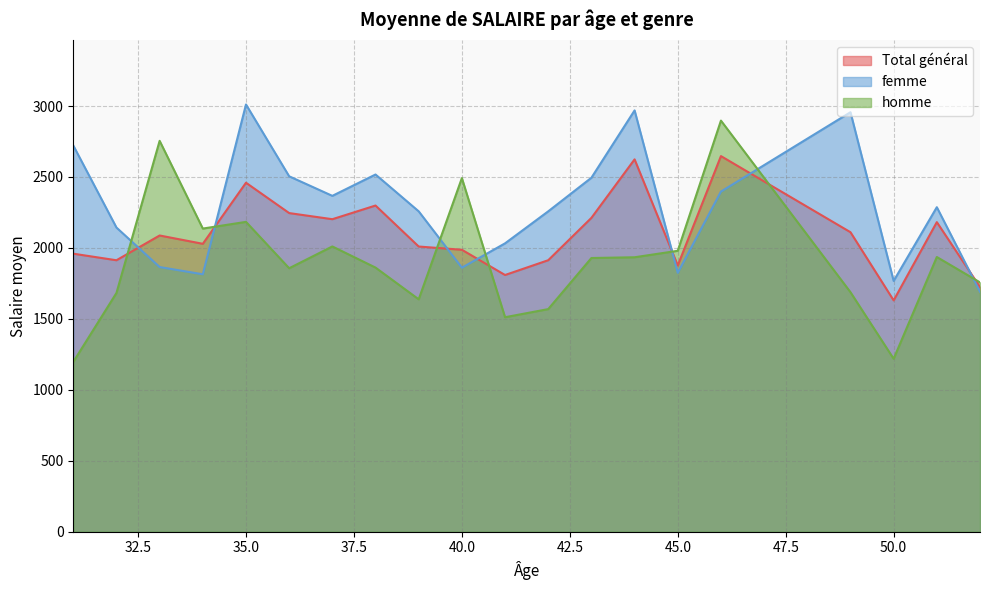

Reading left to right, extract all data points from this chart.

Total général: 1959.3	1913.1	2087.6	2029.0	2459.4	2245.5	2202.4	2298.7	2009.8	1987.0	1809.1	1913.3	2211.8	2624.1	1876.3	2647.1	2110.7	1630.2	2181.7	1724.3
femme: 2722.0	2143.6	1865.2	1814.2	3010.9	2504.7	2366.9	2517.4	2257.8	1860.7	2032.2	2257.8	2494.6	2969.0	1824.5	2397.0	2956.2	1767.4	2287.0	1691.5
homme: 1196.7	1682.6	2754.7	2136.4	2183.6	1856.8	2010.4	1861.4	1637.8	2492.2	1511.6	1568.9	1928.9	1934.2	1979.8	2897.2	1687.9	1218.7	1936.0	1757.1